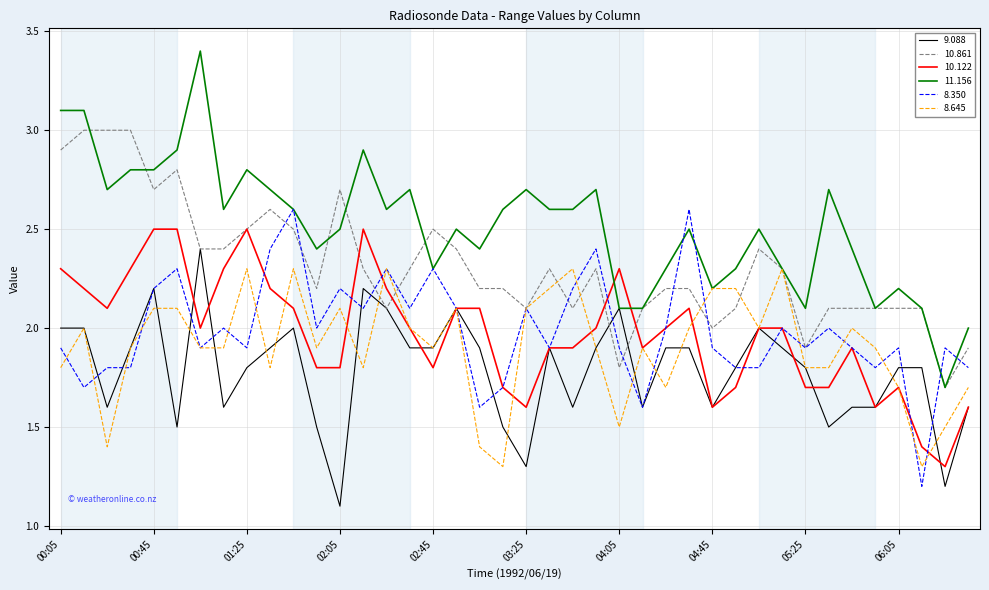

How many categories are shown in the chart?

40